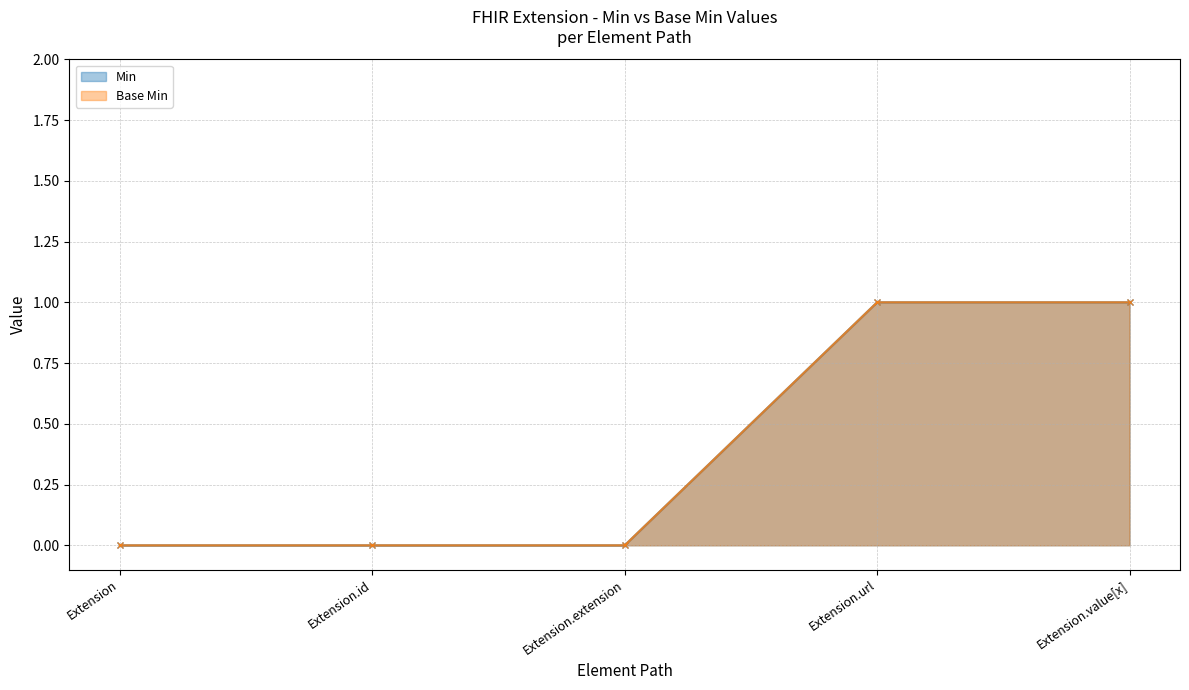

What is the label of the 4th point from the right?

Extension.id